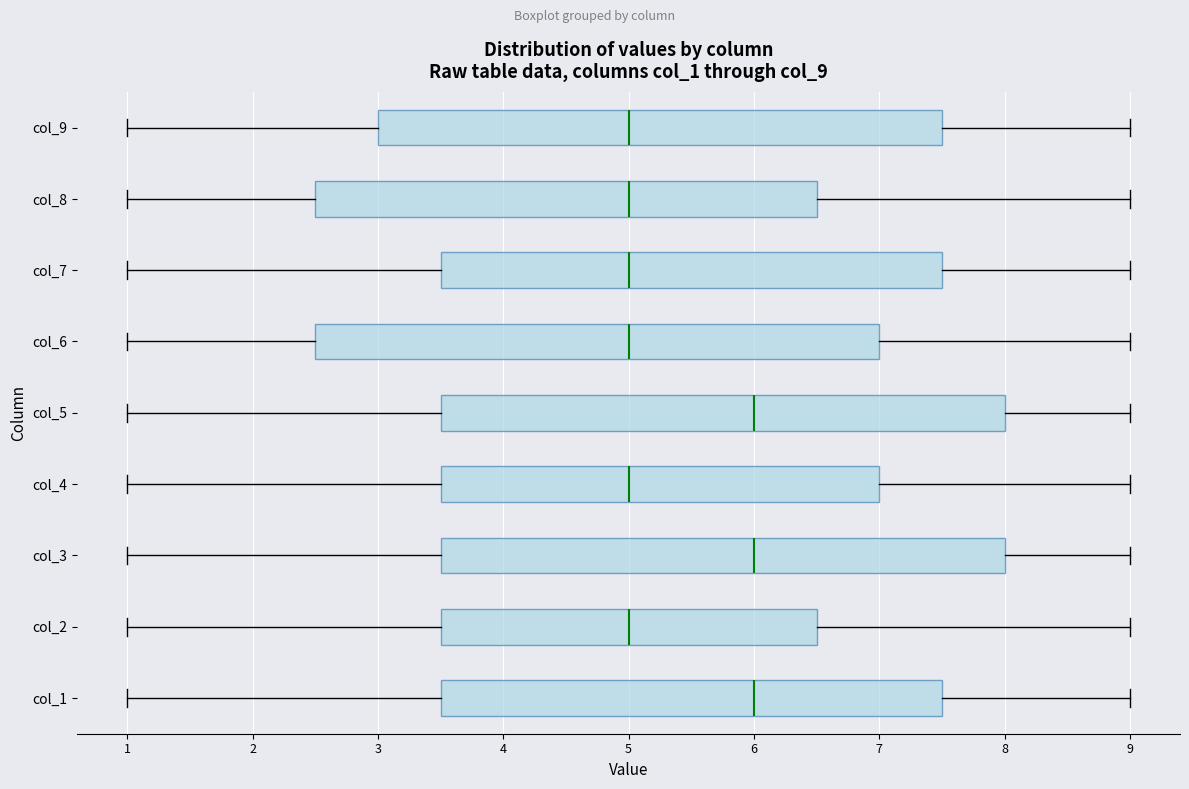

Reading bottom to top, transcribe this box plot: for each box, give where its median line is, the range the box spans, and where its two whiskers end, as read against the x-axis. The values are not printed on the chart, so give them approximately, as read against the axis.

col_1: median 6.0, box 3.5 to 7.5, whiskers 1.0 to 9.0
col_2: median 5.0, box 3.5 to 6.5, whiskers 1.0 to 9.0
col_3: median 6.0, box 3.5 to 8.0, whiskers 1.0 to 9.0
col_4: median 5.0, box 3.5 to 7.0, whiskers 1.0 to 9.0
col_5: median 6.0, box 3.5 to 8.0, whiskers 1.0 to 9.0
col_6: median 5.0, box 2.5 to 7.0, whiskers 1.0 to 9.0
col_7: median 5.0, box 3.5 to 7.5, whiskers 1.0 to 9.0
col_8: median 5.0, box 2.5 to 6.5, whiskers 1.0 to 9.0
col_9: median 5.0, box 3.0 to 7.5, whiskers 1.0 to 9.0